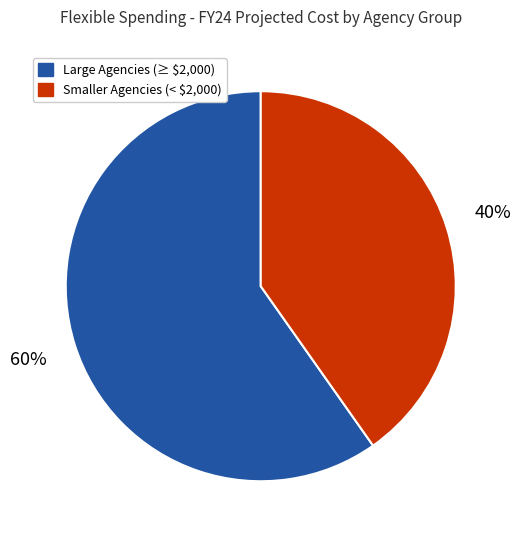

To the nearest percent, what is the difference between the largest and smallest slice percentages?

20%